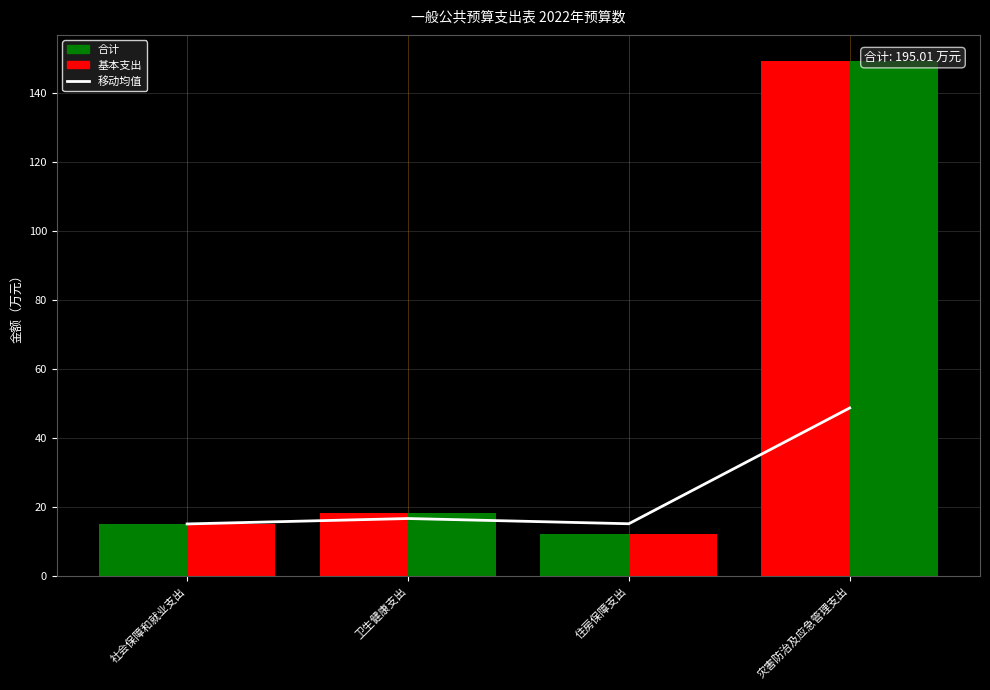

The value at 灾害防治及应急管理支出 is 48.8. True or false?

True